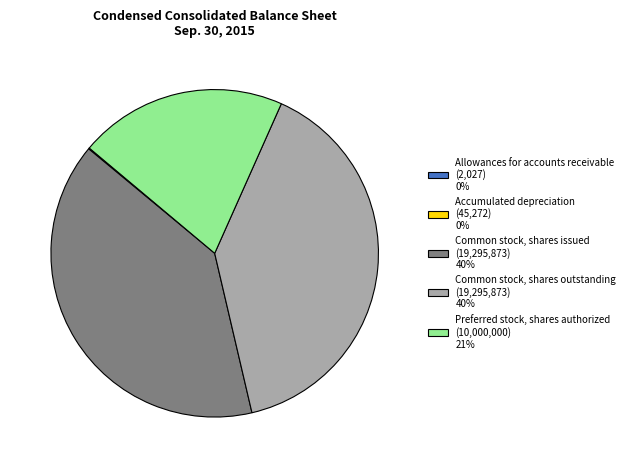

Is there any slice that represents more than half of the pie?

No